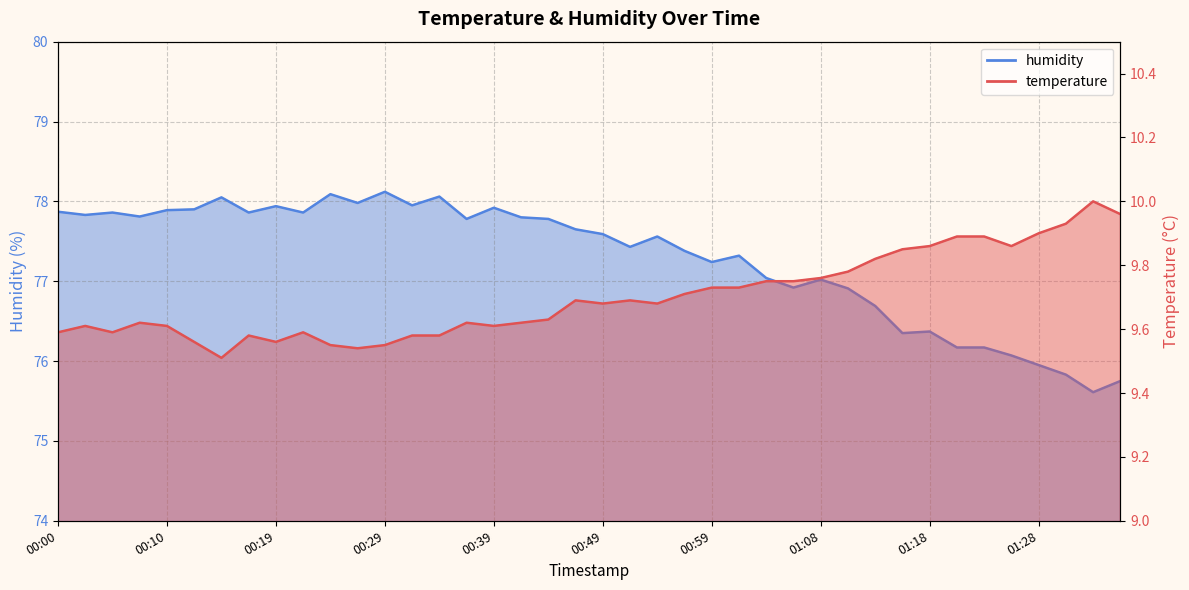

Count the number of categories in the chart.

40